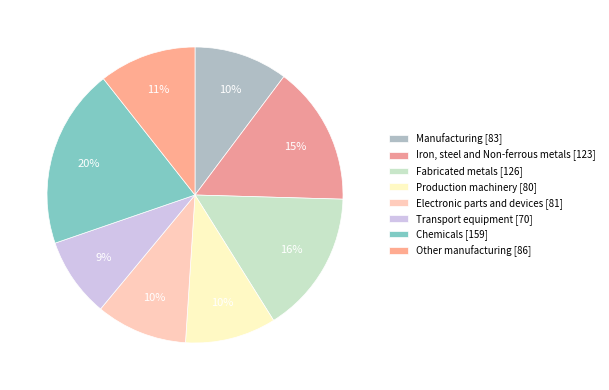

What percentage is the Other manufacturing slice, to the nearest percent?

11%